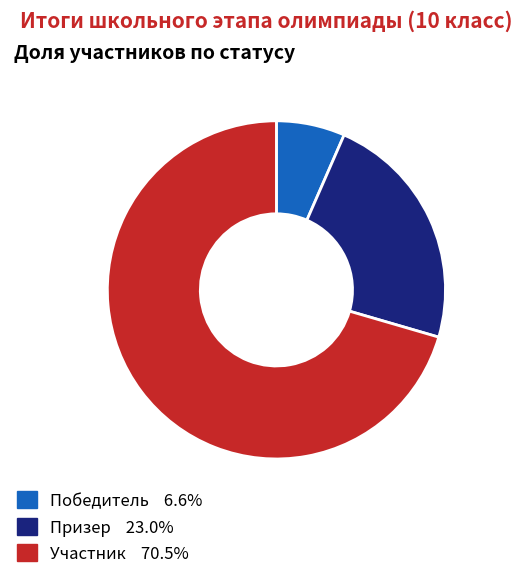

Which category accounts for the majority?

Участник